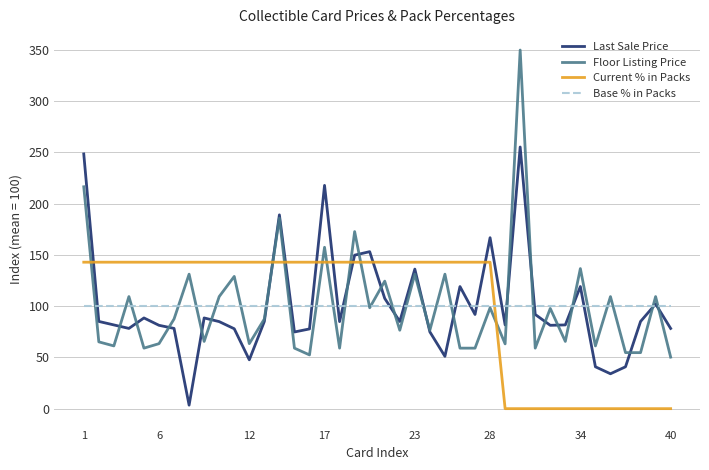

What are all the series names shown in the legend?

Last Sale Price, Floor Listing Price, Current % in Packs, Base % in Packs